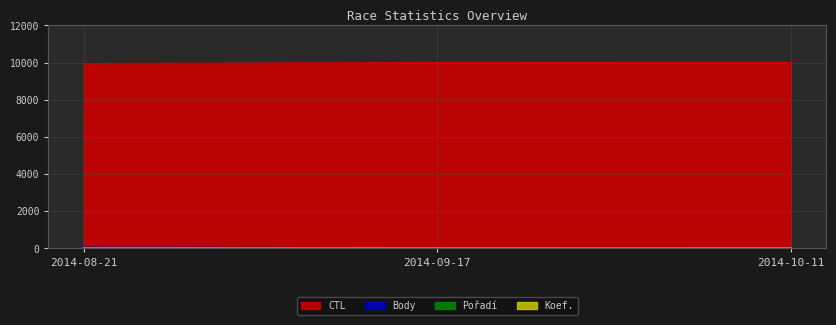

What is the difference between the Body values at 2014-09-17 and 2014-10-11?

15.1